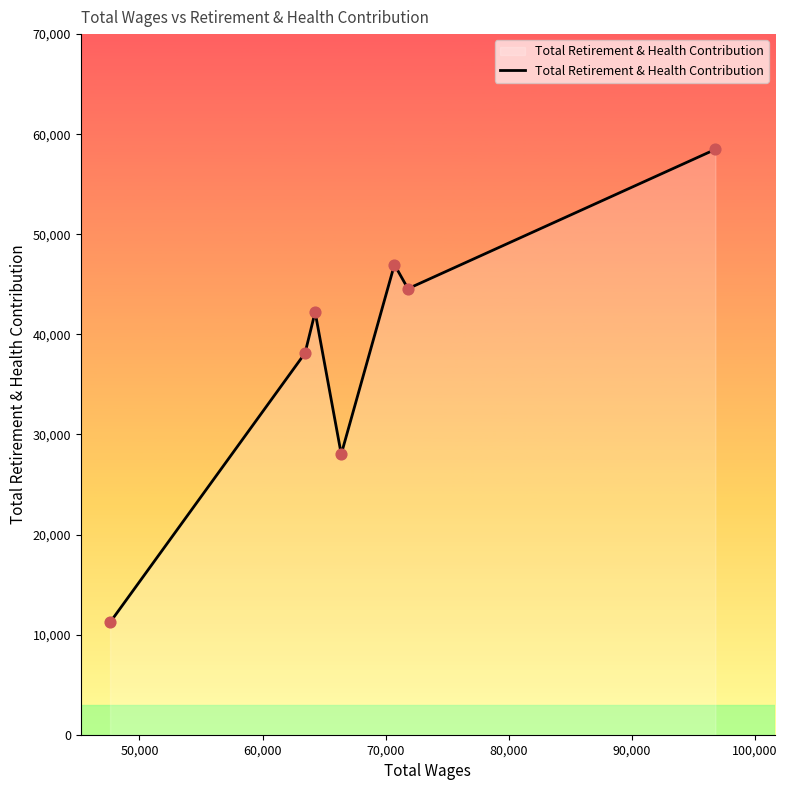

How many interior local peaks (higher than both neighbors) does the data have?

2